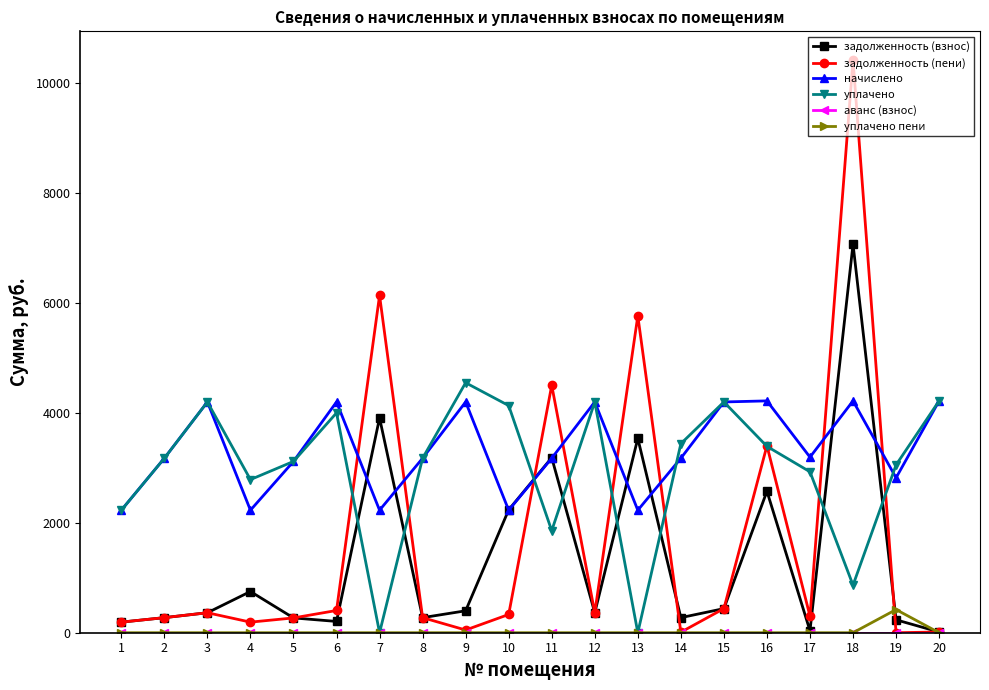

Which series has the largest range (max minus min)?

задолженность (пени)